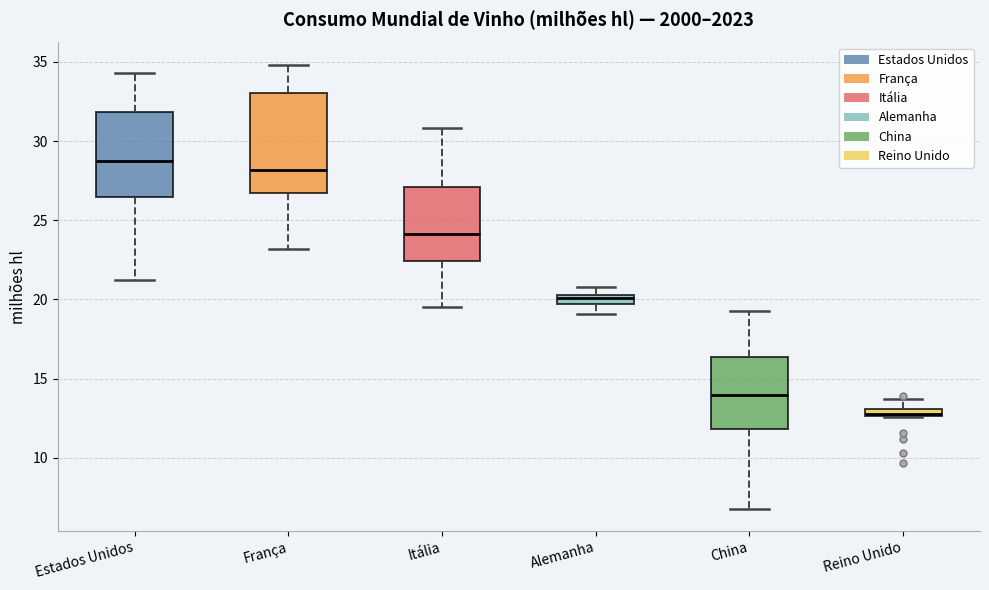

Where does the upper whisker of the box for Reino Unido end on the y-axis? The values are not printed on the chart, so give them approximately, as read against the axis.

13.5